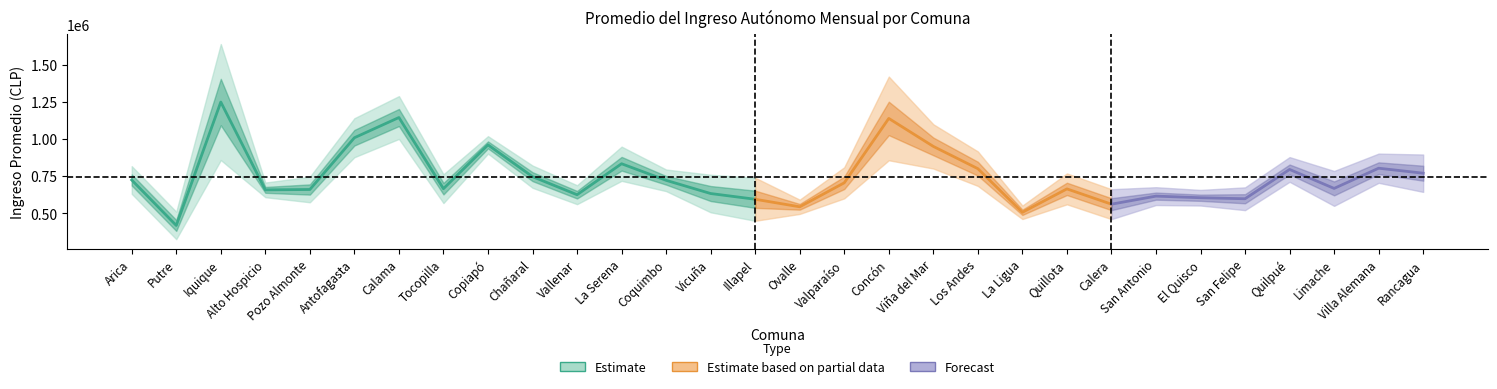

Reading right to left, what are all the values shown in this chart?

Promedio: 769081.0	802698.8	666659.6	794296.6	597070.9	603946.8	614773.5	560535.1	663456.8	505792.4	799622.8	949521.8	1137922.2	704402.8	542860.7	593668.5	632206.9	721166.4	832795.0	624262.7	745800.9	959721.2	664885.2	1143998.8	1007887.2	659347.8	656845.9	1248182.9	417335.7	723438.9
Limite_Inferior: 643257.0	704288.4	549140.1	711113.9	520355.3	551436.8	554753.4	459789.6	559473.2	460416.1	683540.1	800418.5	856163.9	599646.8	494783.6	448600.1	505805.2	648442.4	717635.6	560539.3	670879.4	901000.9	568065.6	999898.4	876607.0	573346.1	607542.9	857703.8	324864.5	630354.3
Limite_Superior: 894905.0	901109.2	784179.1	877479.3	673786.6	656456.7	674793.7	661280.6	767440.3	551168.8	915705.4	1098625.0	1419680.6	809158.9	590937.8	738736.9	758608.4	793890.5	947954.4	687986.1	820722.4	1018441.6	761704.9	1288099.1	1139167.4	745349.4	706148.9	1638662.0	509806.8	816523.5